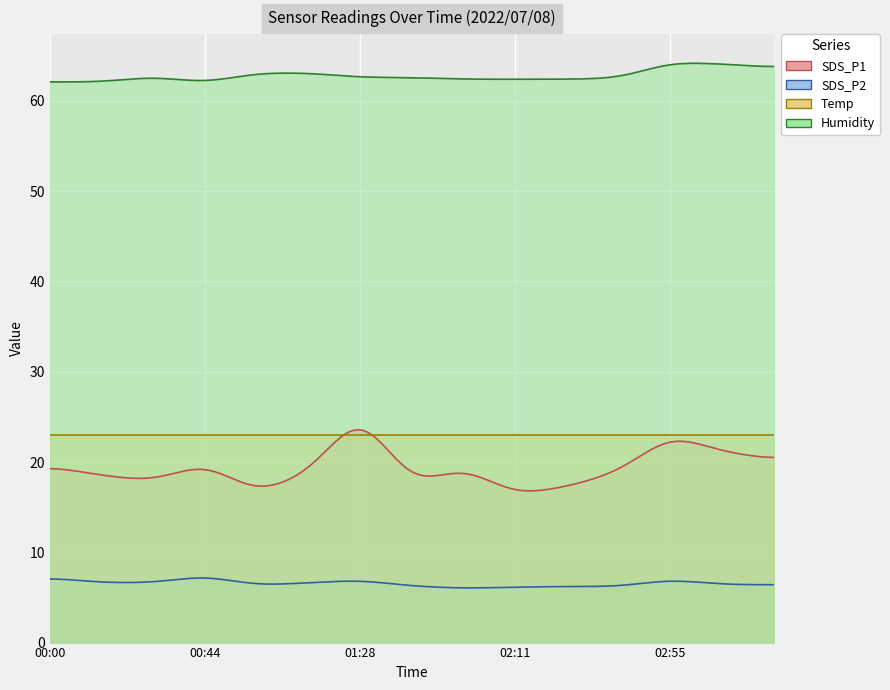

What is the difference between the second highest and minimum values in the SDS_P2 series?

1.2